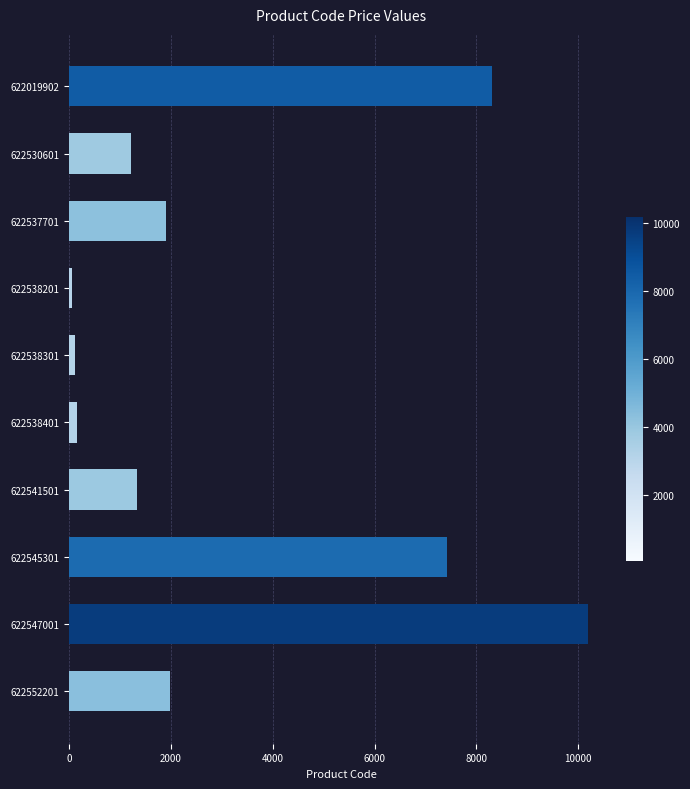

What value does the data have at 622547001?

10192.0